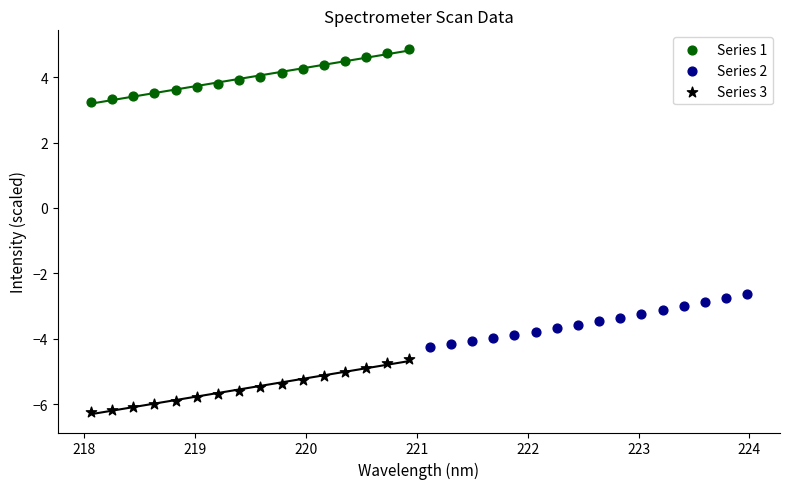

Which series reaches the minimum Y coordinate?

Series 3